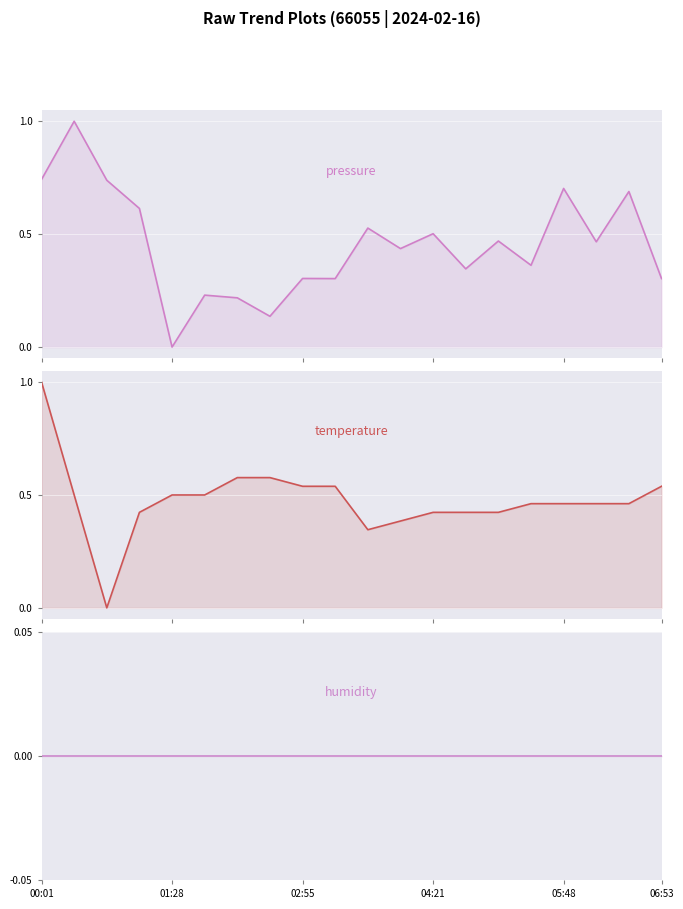

What is the sum of all pressure values?

9.1